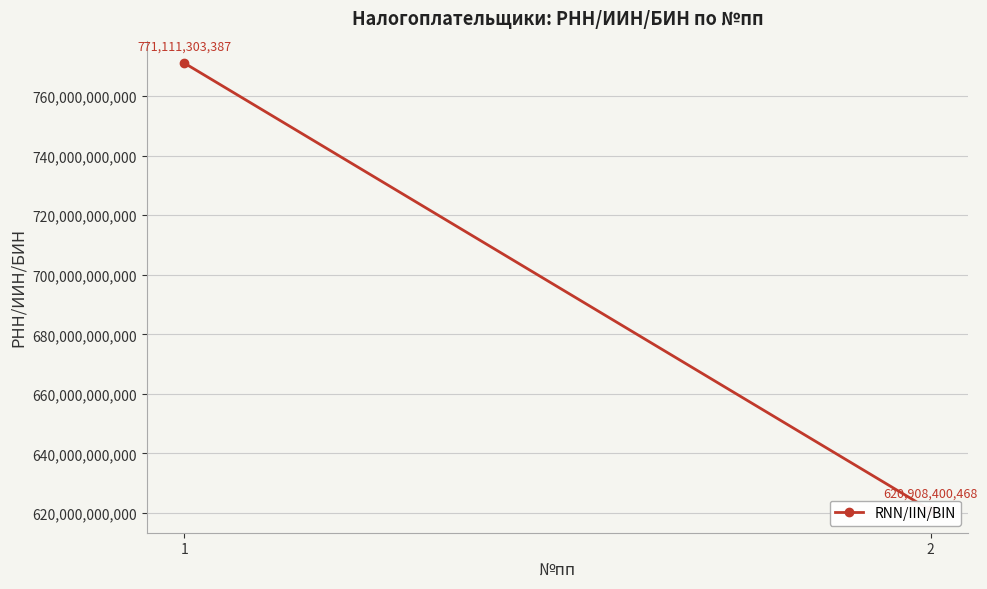

What is the maximum value shown in the chart?

771111303387